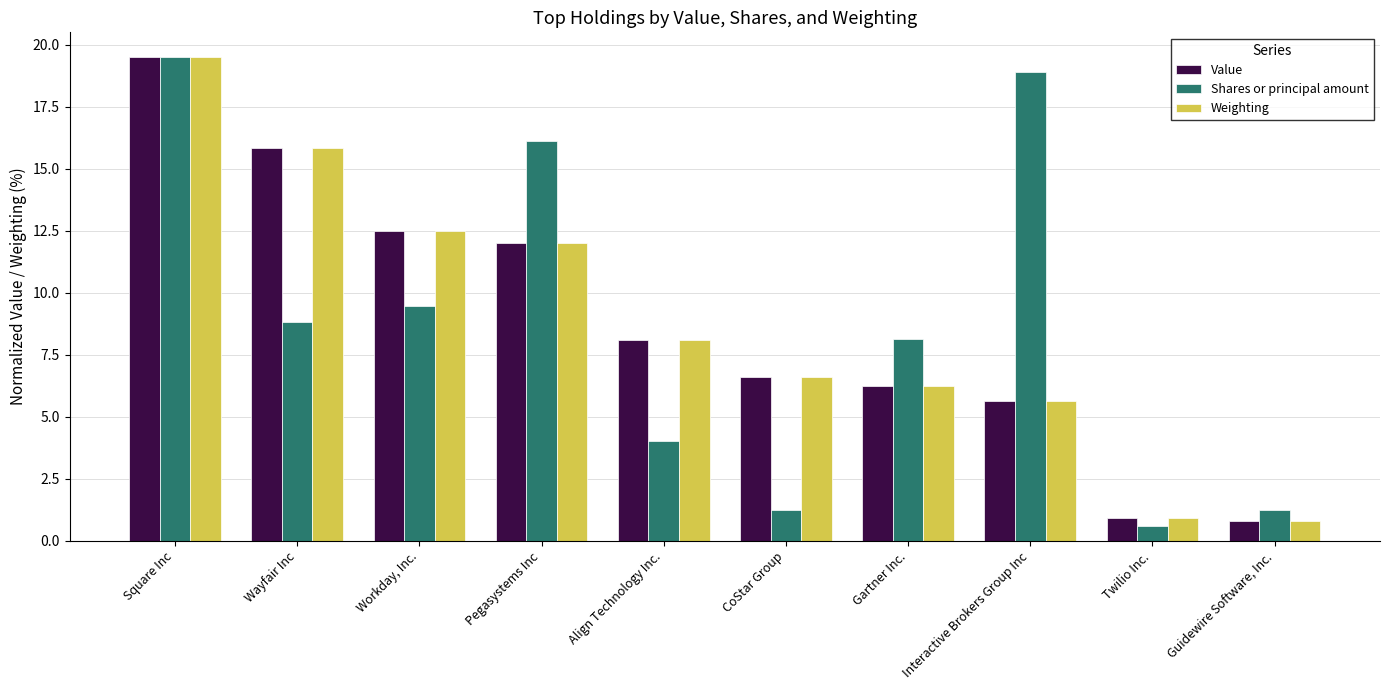

The value of Value at Twilio Inc. is 0.9. True or false?

True